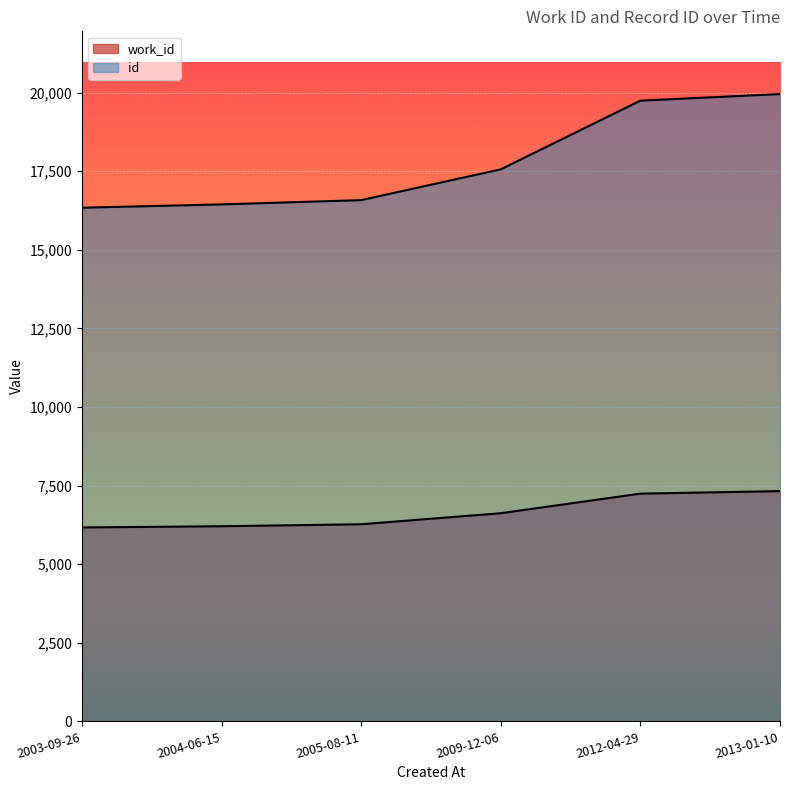

True or false: work_id and id intersect in this chart.

False